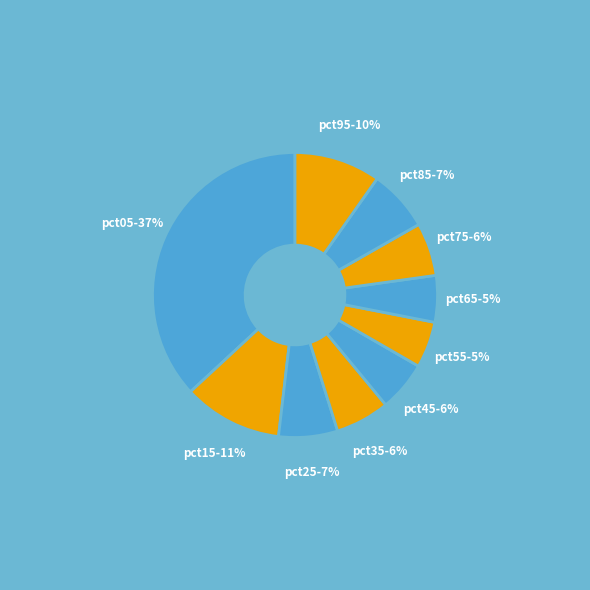

The pct85 slice represents 7% of the pie. True or false?

True